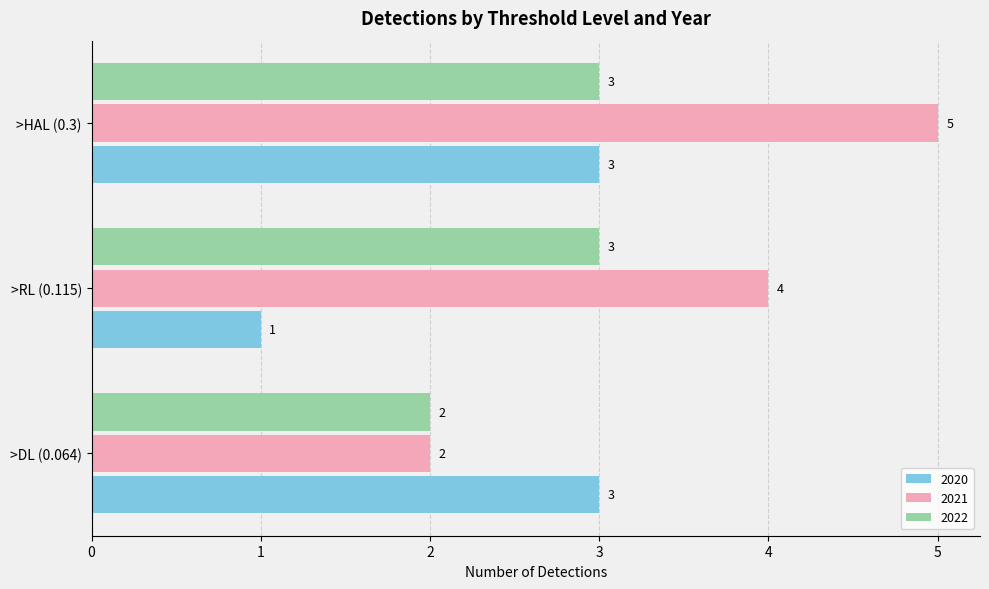

At which label is 2021 closest to 3?

>DL (0.064)